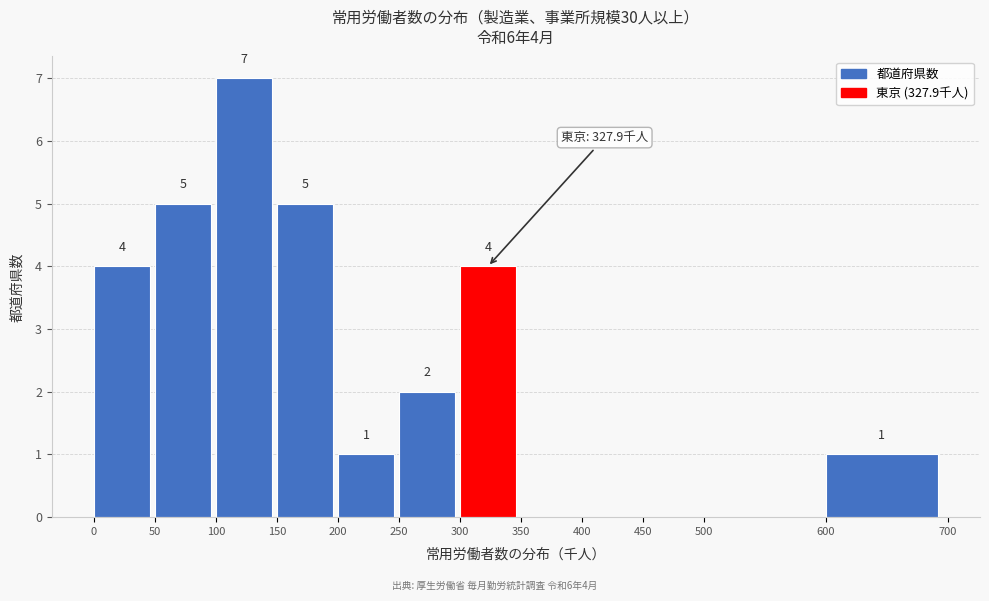

Which range on the x-axis has the tallest bar?

100 to 150